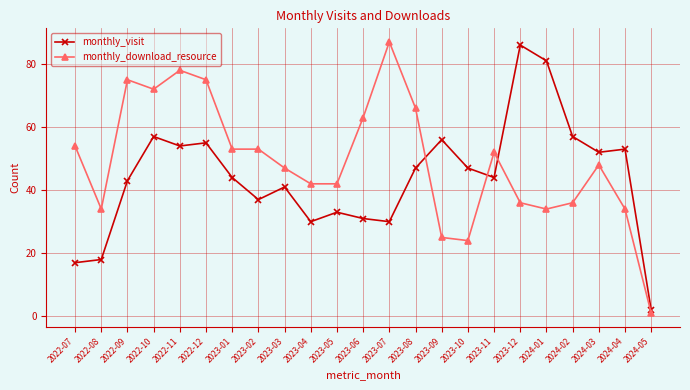

What is the spread (max minus min) of values at 2022-10?

15